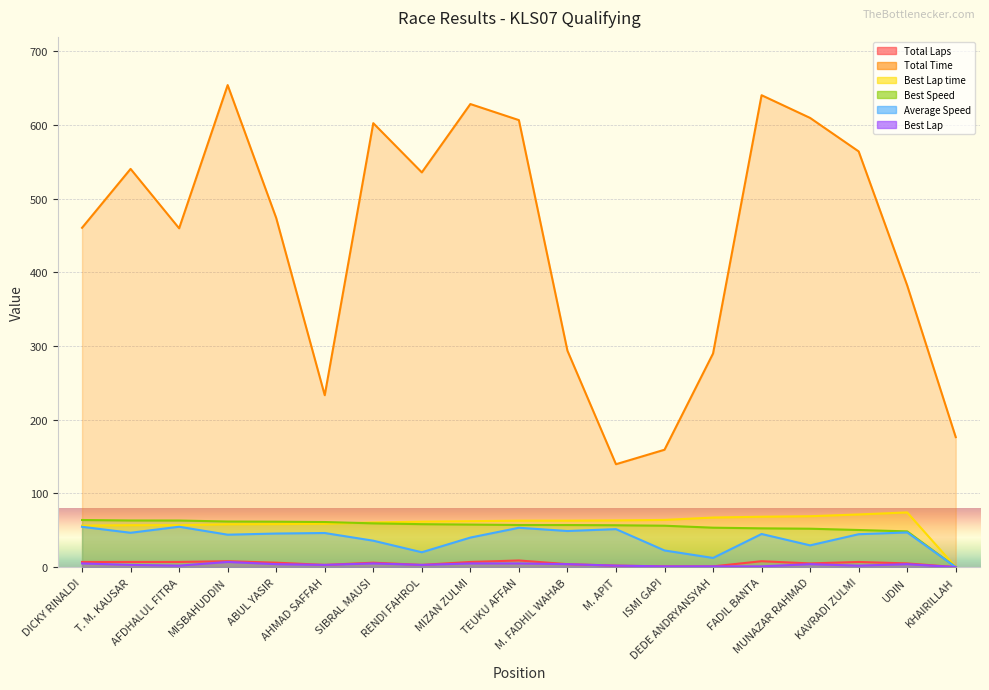

Where does the Best Lap time series first go above 62?

MIZAN ZULMI